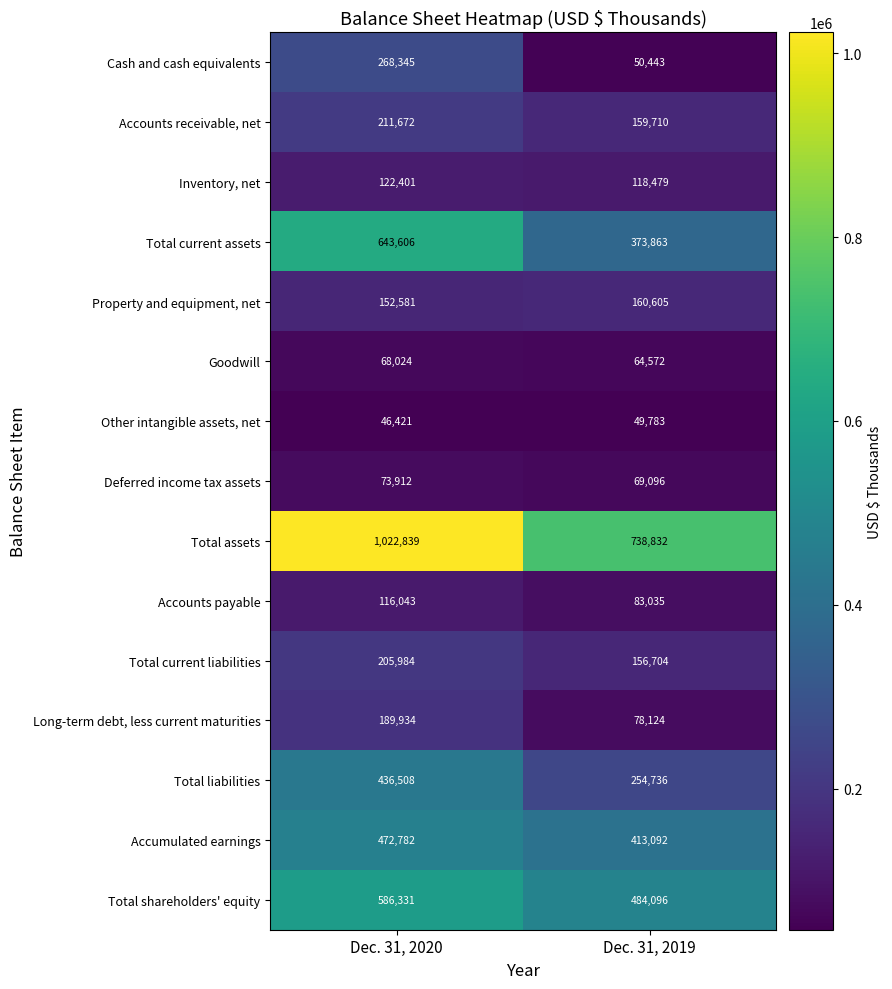

What is the approximate value of Cash and cash equivalents at Dec. 31, 2020?

268345